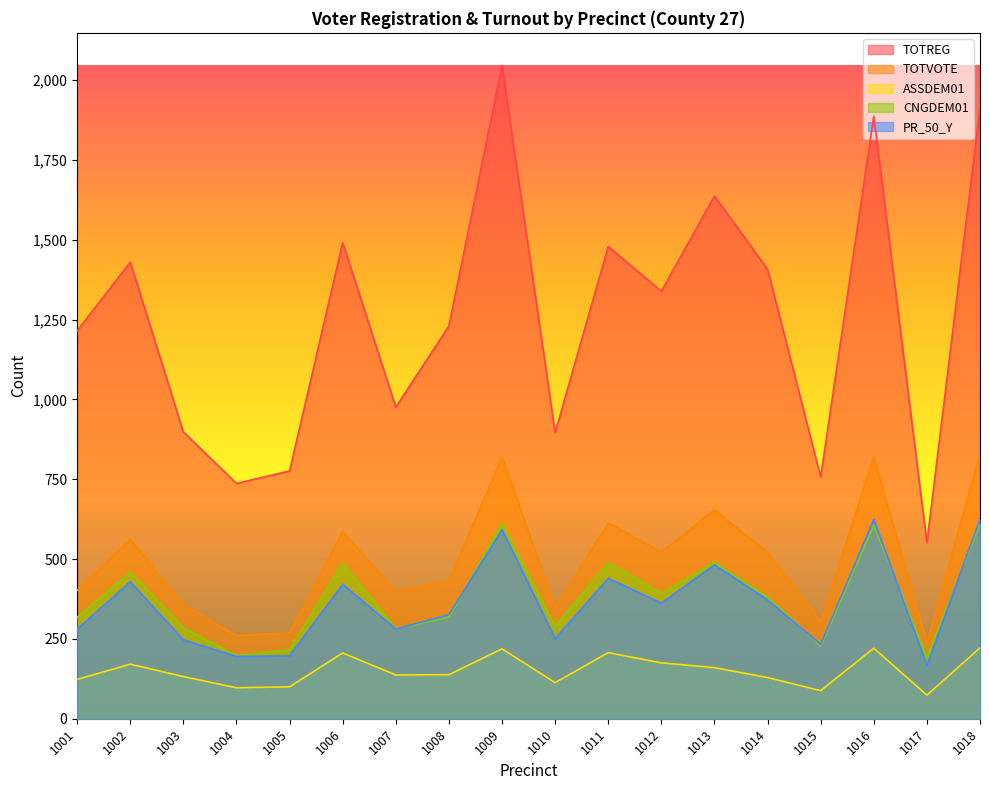

How many values in the TOTREG series are below 1339?

9